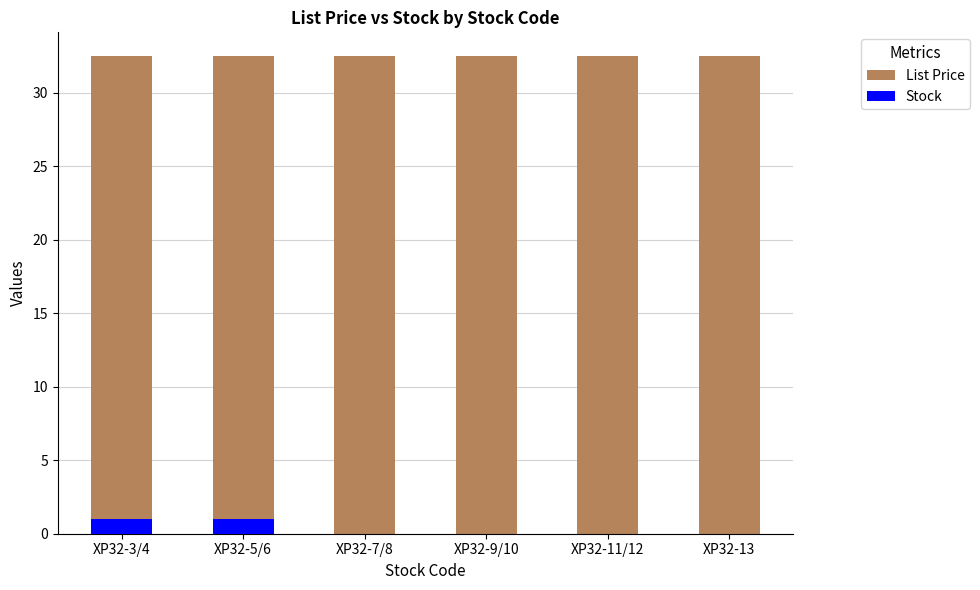

The Stock series shows 0.0 at XP32-11/12. True or false?

True